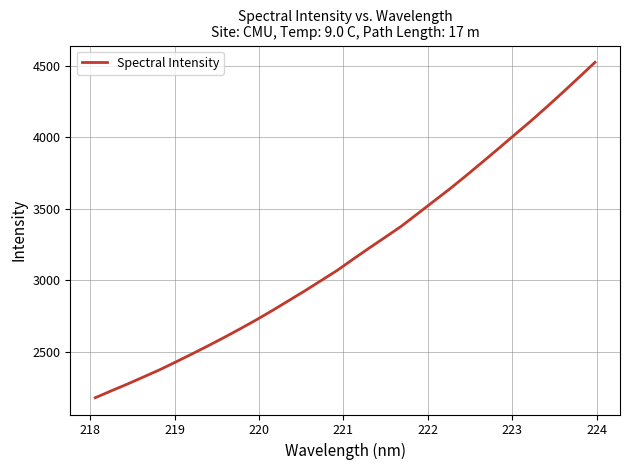

What is the difference between the maximum and minimum values?

2343.3